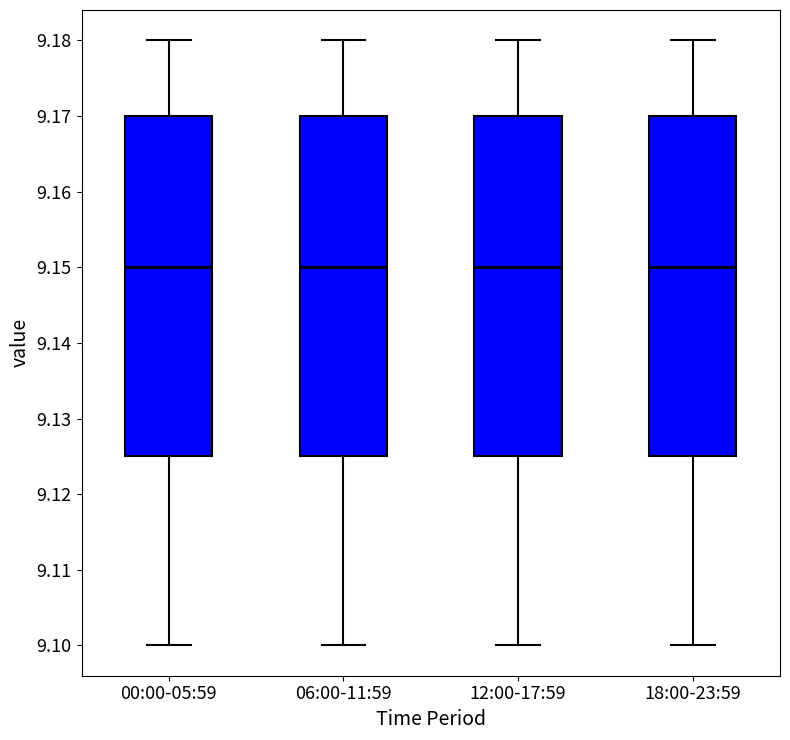

Reading left to right, read every box against the y-axis: the position of its median line, the range the box covers, and the ends of its whiskers. The values are not printed on the chart, so give them approximately, as read against the axis.

00:00-05:59: median 9.150, box 9.125 to 9.170, whiskers 9.100 to 9.180
06:00-11:59: median 9.150, box 9.125 to 9.170, whiskers 9.100 to 9.180
12:00-17:59: median 9.150, box 9.125 to 9.170, whiskers 9.100 to 9.180
18:00-23:59: median 9.150, box 9.125 to 9.170, whiskers 9.100 to 9.180